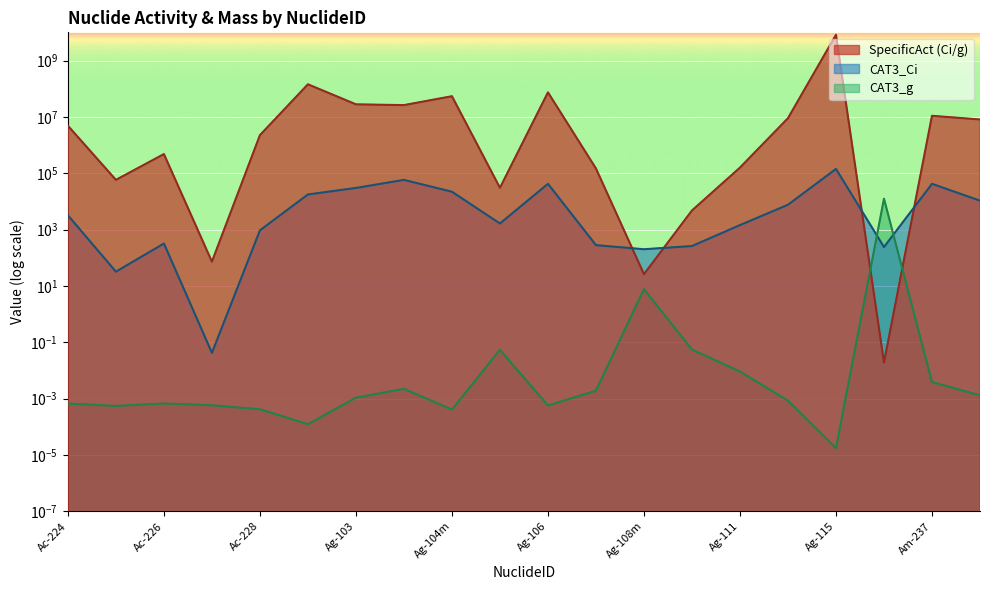

What is the difference between the SpecificAct (Ci/g) values at Ag-108m and Ag-104m?

53999973.9